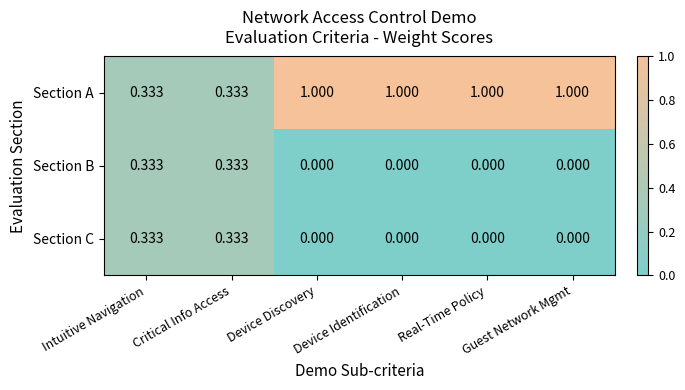

Which series has the largest total across all categories?

Section A